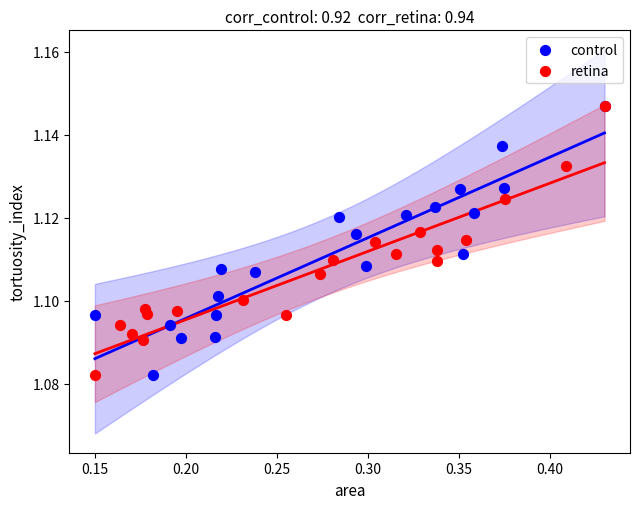

What are all the series names shown in the legend?

control, retina